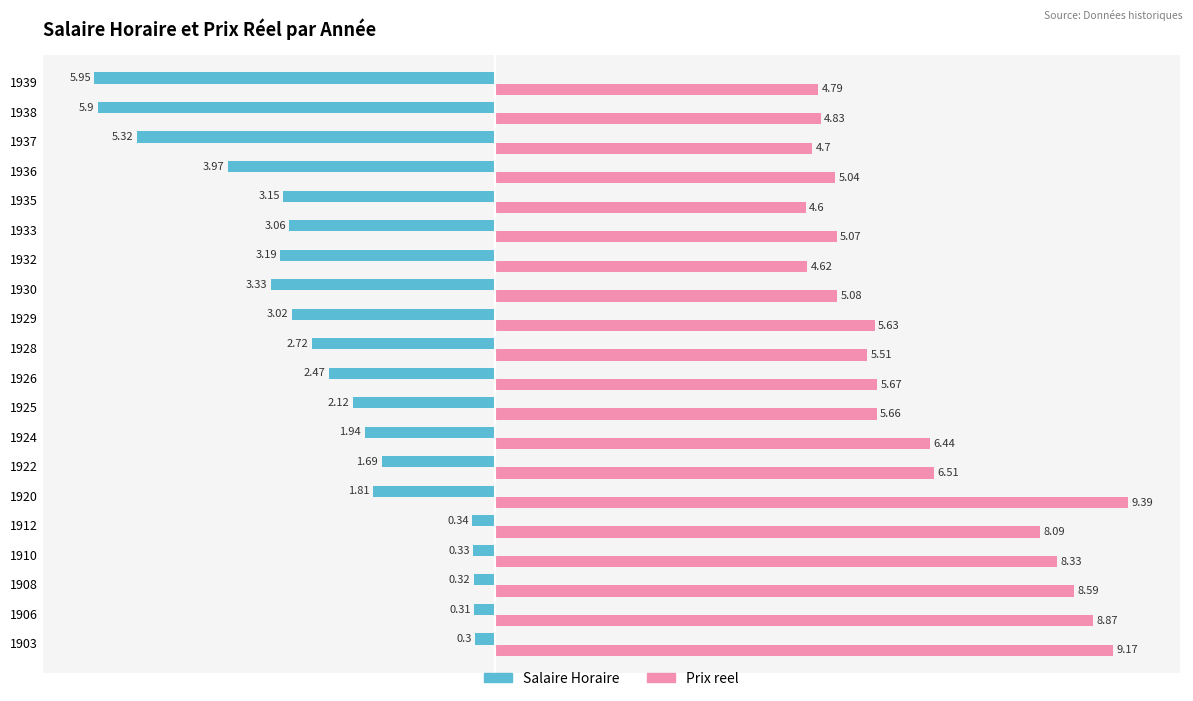

Which series has the largest range (max minus min)?

Salaire Horaire